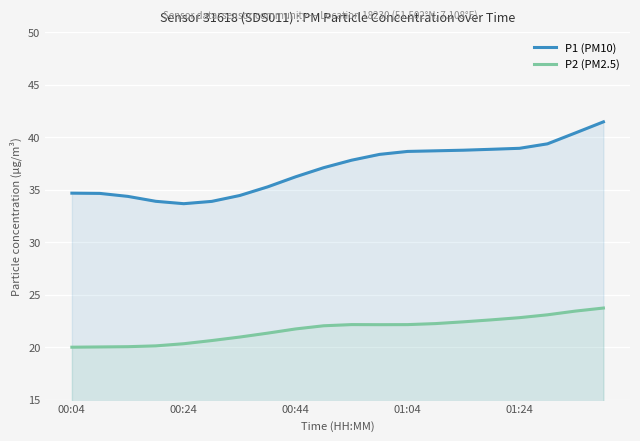

In P2 (PM2.5), how many points are higher than both neighbors (excluding endpoints)?

1